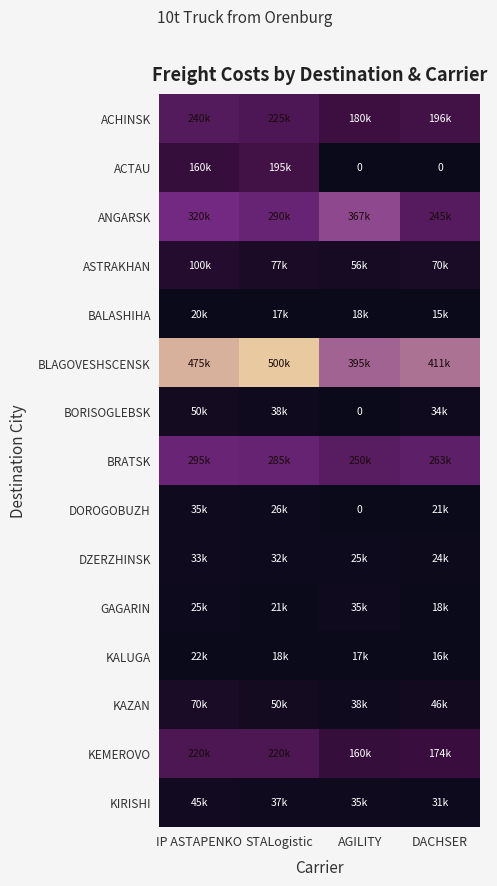

Is it true that ASTRAKHAN equals 62877.7 at IP ASTAPENKO?

False